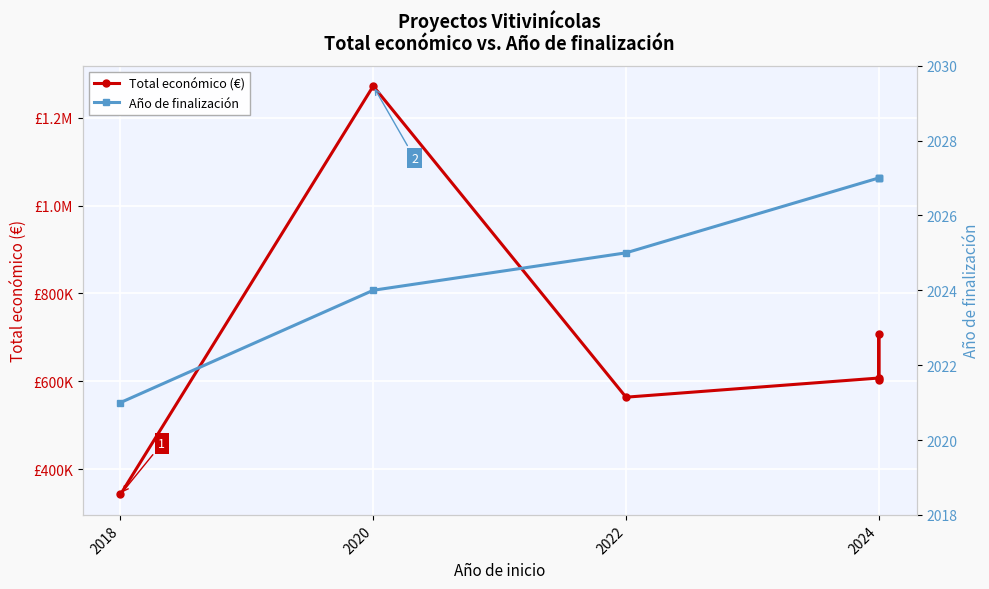

Rank the series by their maximum value, from highest to lowest.

Total económico (€), Año de finalización